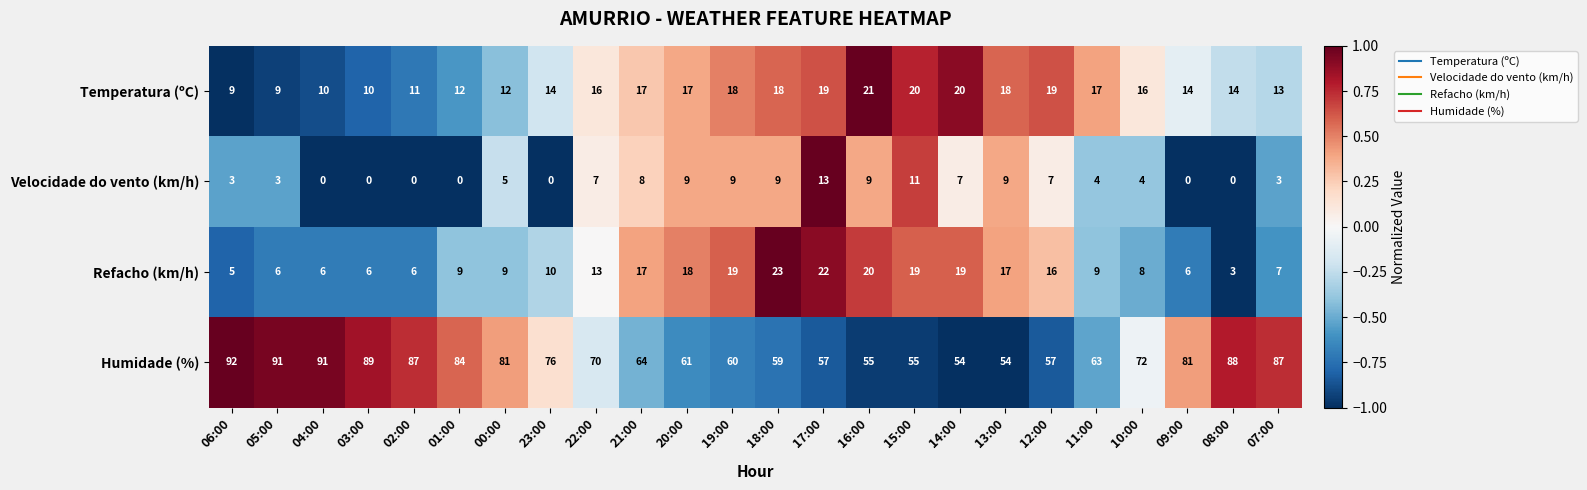

What is the difference between the maximum and second lowest values in the Humidade (%) series?

38